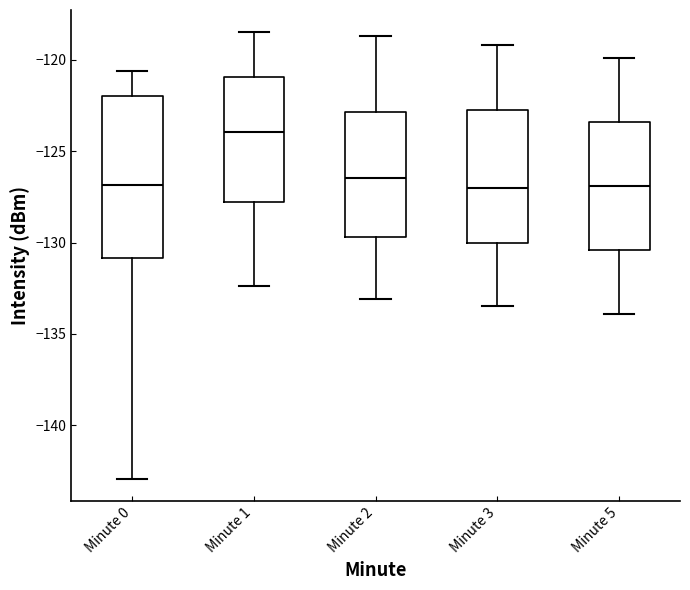

Reading left to right, read every box against the y-axis: the position of its median line, the range the box covers, and the ends of its whiskers. The values are not printed on the chart, so give them approximately, as read against the axis.

Minute 0: median -127.0, box -131.0 to -122.0, whiskers -143.0 to -120.5
Minute 1: median -124.0, box -128.0 to -121.0, whiskers -132.5 to -118.5
Minute 2: median -126.5, box -129.5 to -123.0, whiskers -133.0 to -118.5
Minute 3: median -127.0, box -130.0 to -123.0, whiskers -133.5 to -119.0
Minute 5: median -127.0, box -130.5 to -123.5, whiskers -134.0 to -120.0